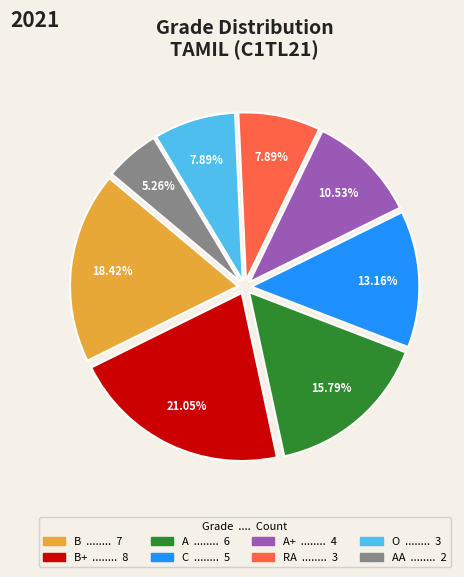

Does any single category account for the majority?

No